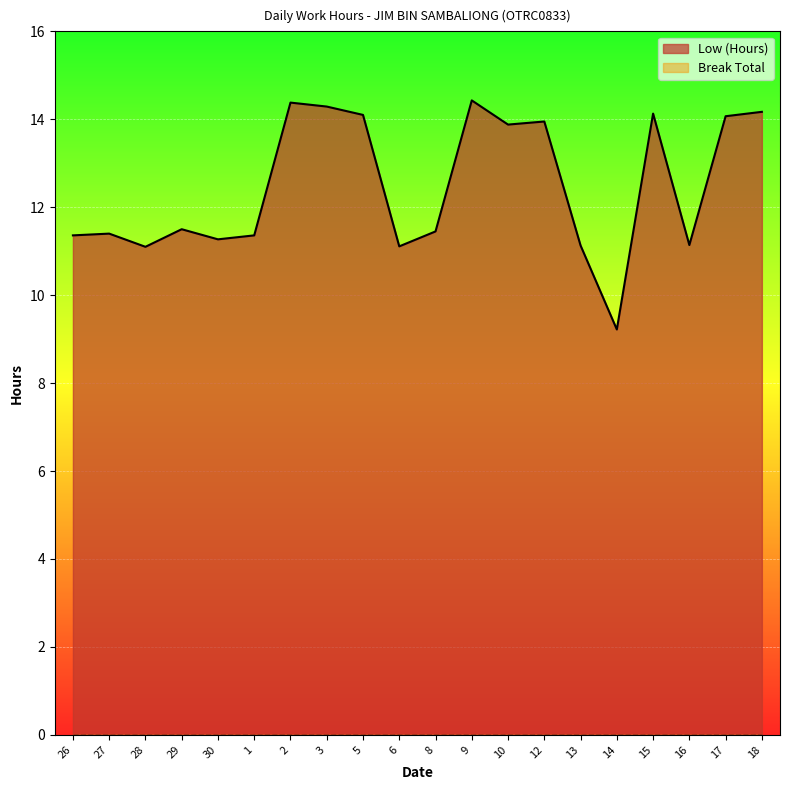

What is the maximum value shown in the chart?

14.4